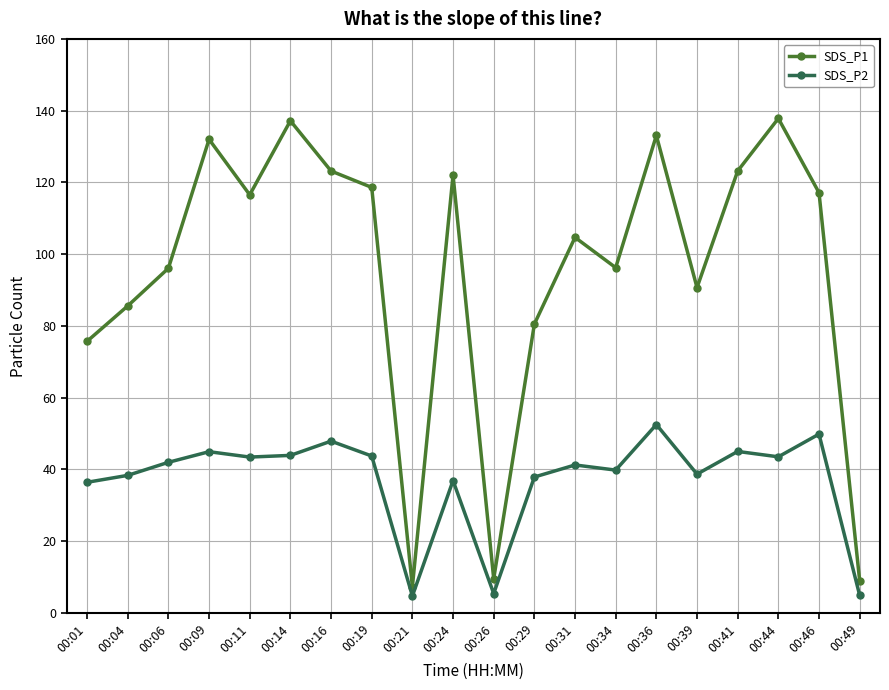

What is the value of the SDS_P2 point at the 15th from the left?

52.5